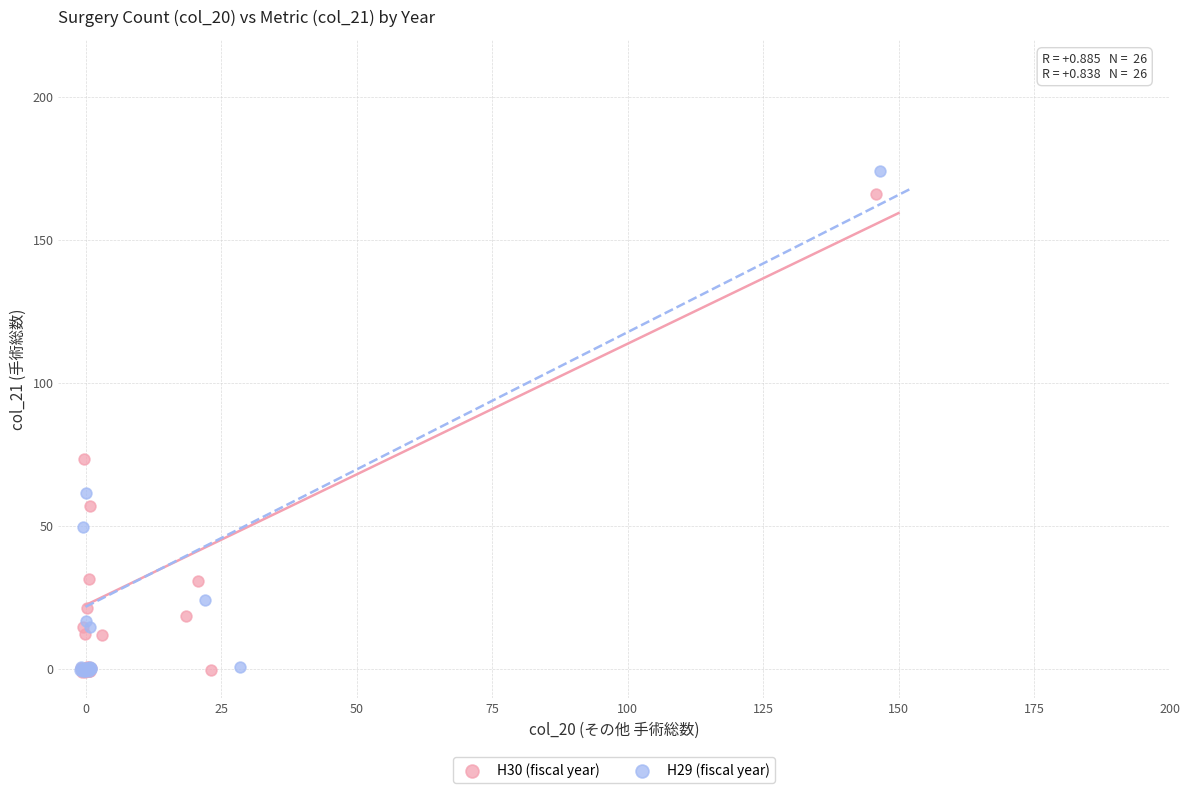

Which series has the largest Y range (max minus min)?

H29 (fiscal year)